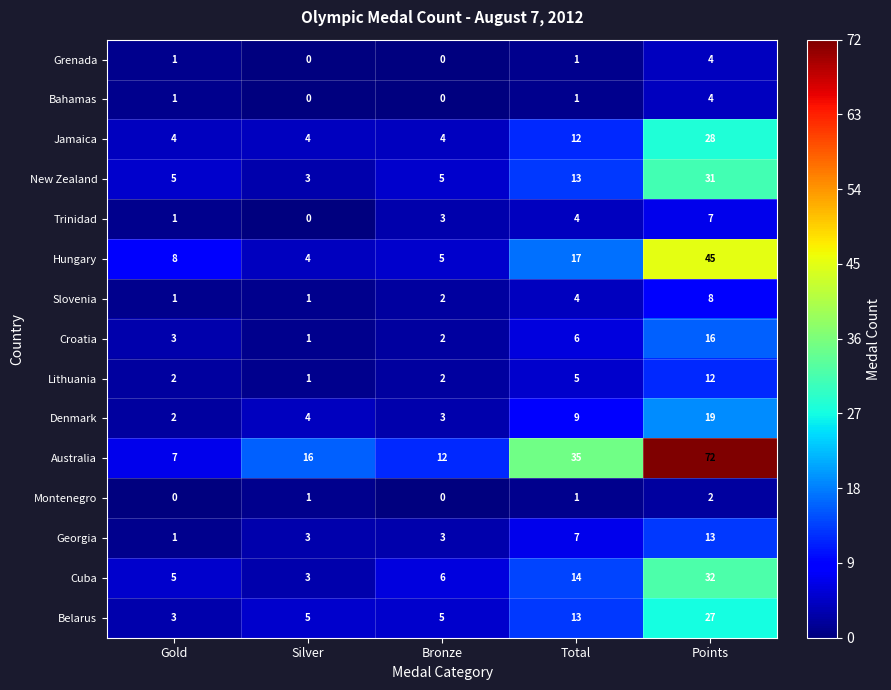

What is the greatest value displayed?

72